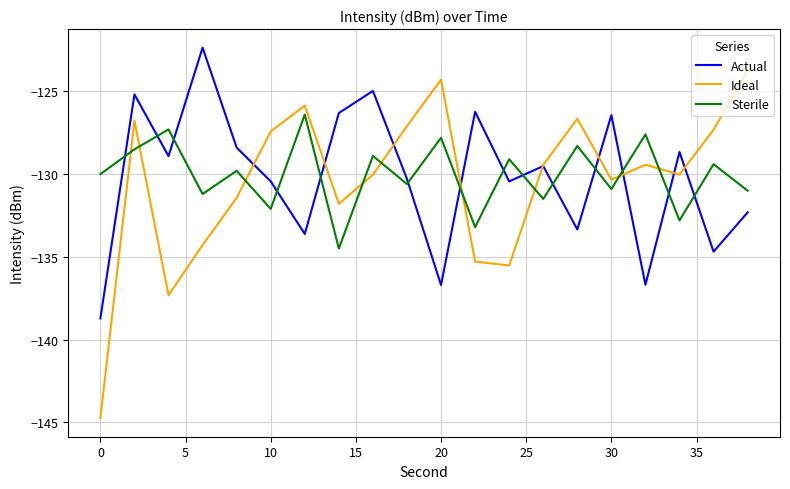

List the series in order of their peak value, highest first.

Actual, Ideal, Sterile